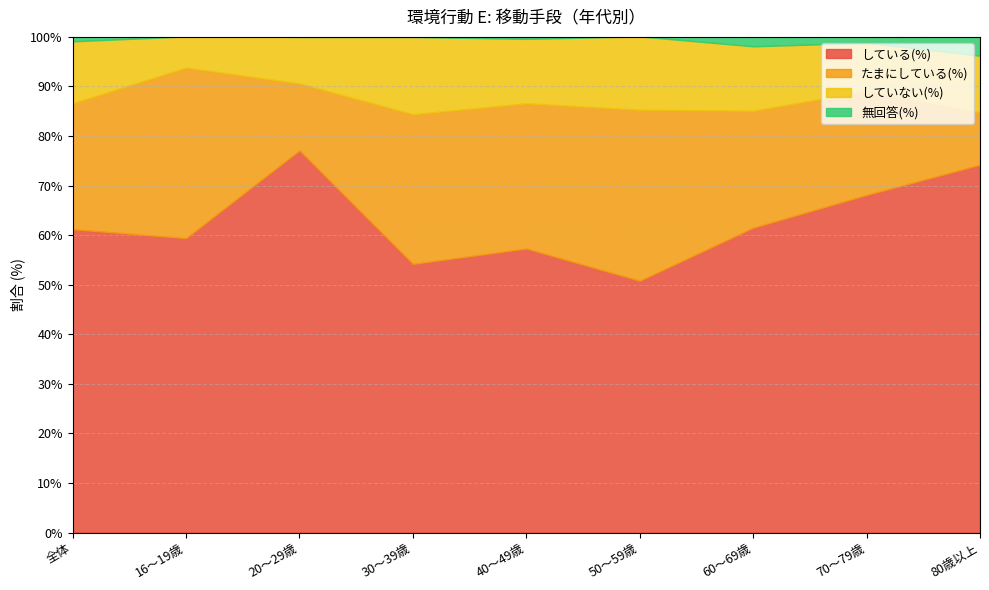

Is the value of たまにしている(%) at 70～79歳 greater than the value of している(%) at 60～69歳?

No